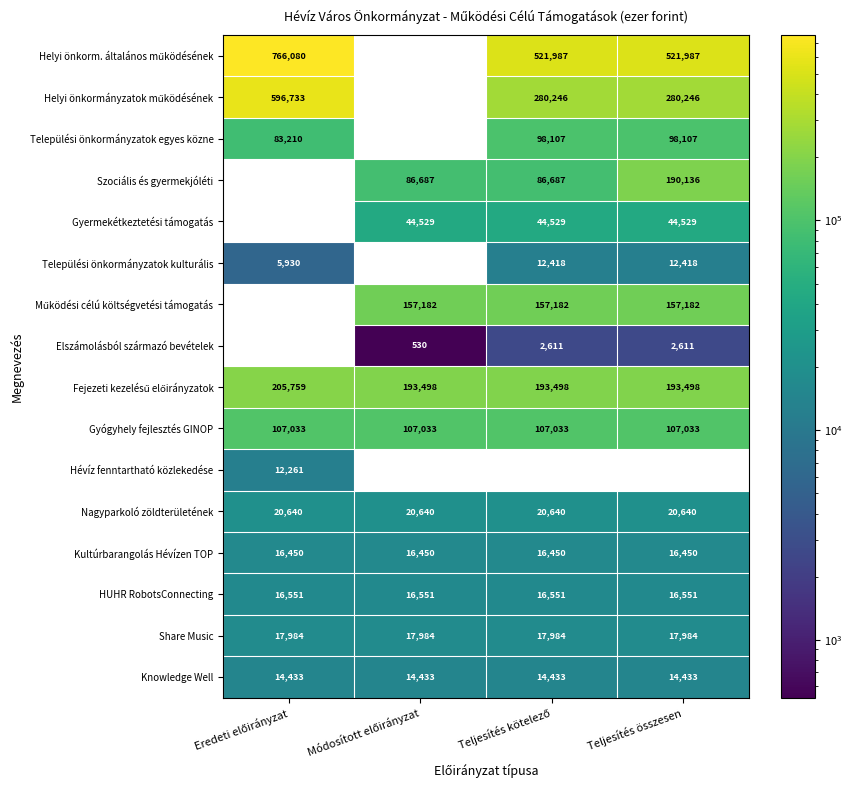

What is the maximum value for Knowledge Well?

14433